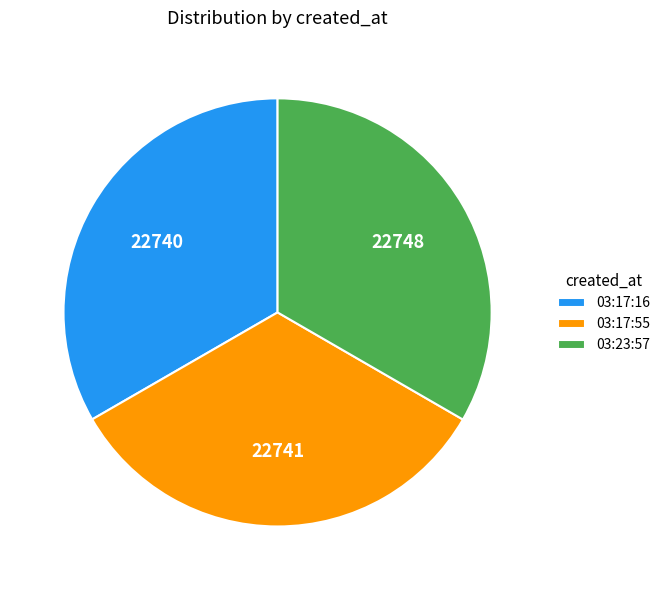

Does 03:17:16 represent more than half of the total?

No